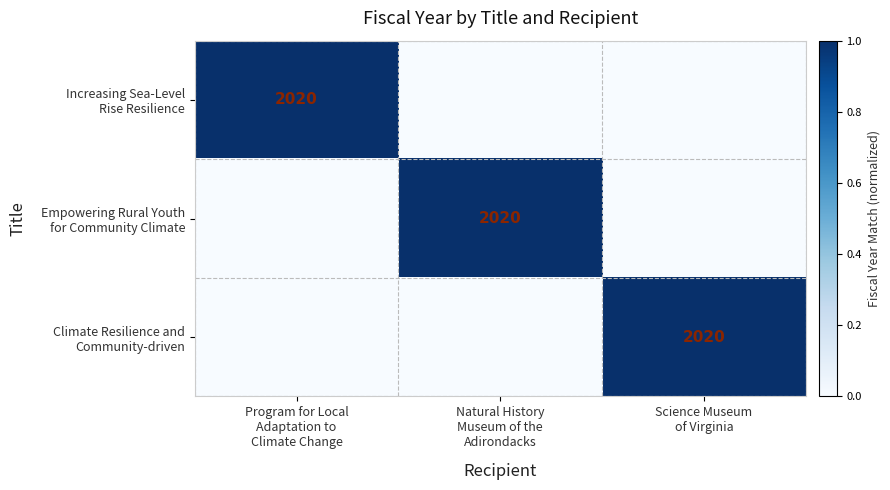

Count the number of categories in the chart.

3